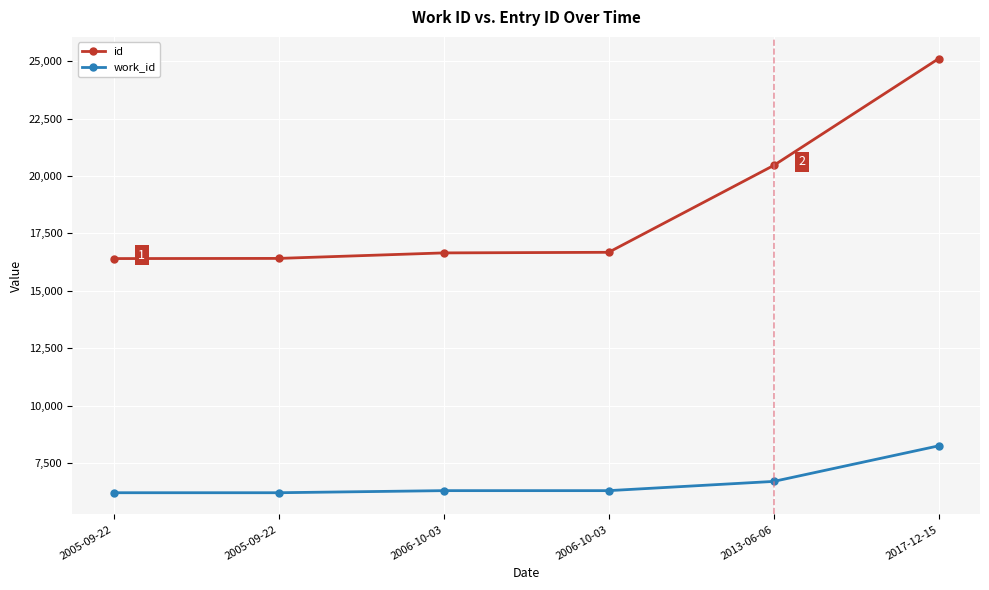

Rank the series at 2005-09-22 from lowest to highest value.

work_id, id